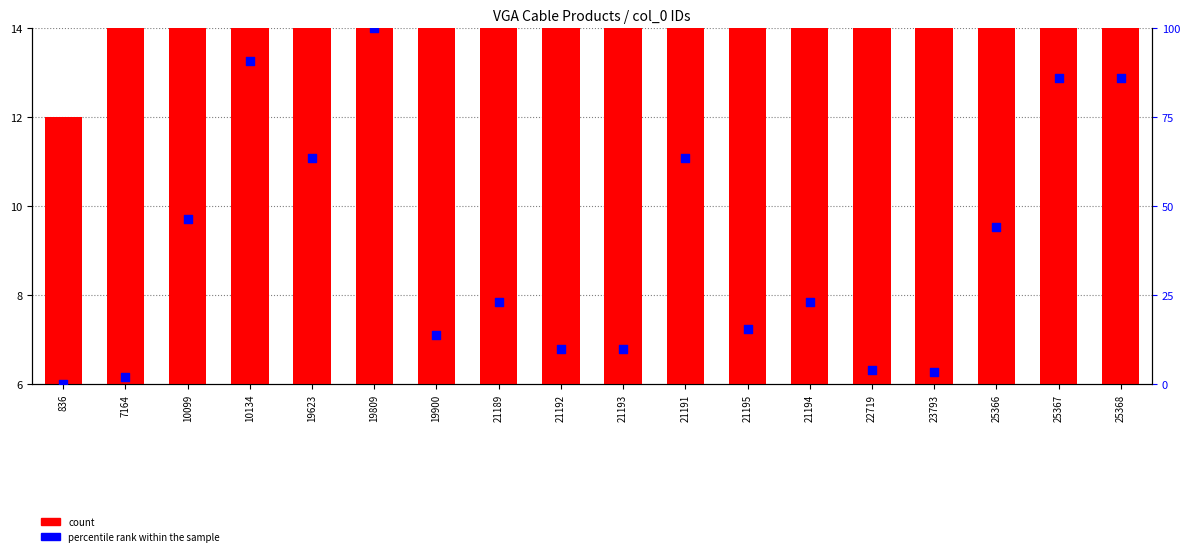

What is the total value across all series at 25367?

99.9